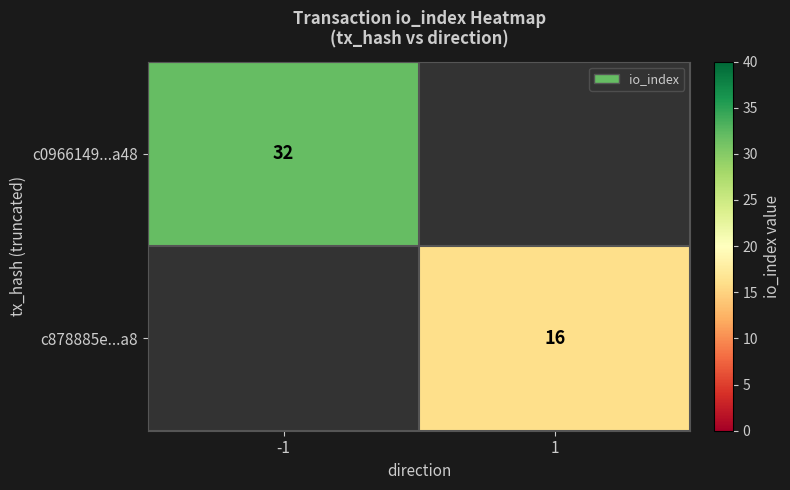

At which category does the chart reach its peak across all series?

-1